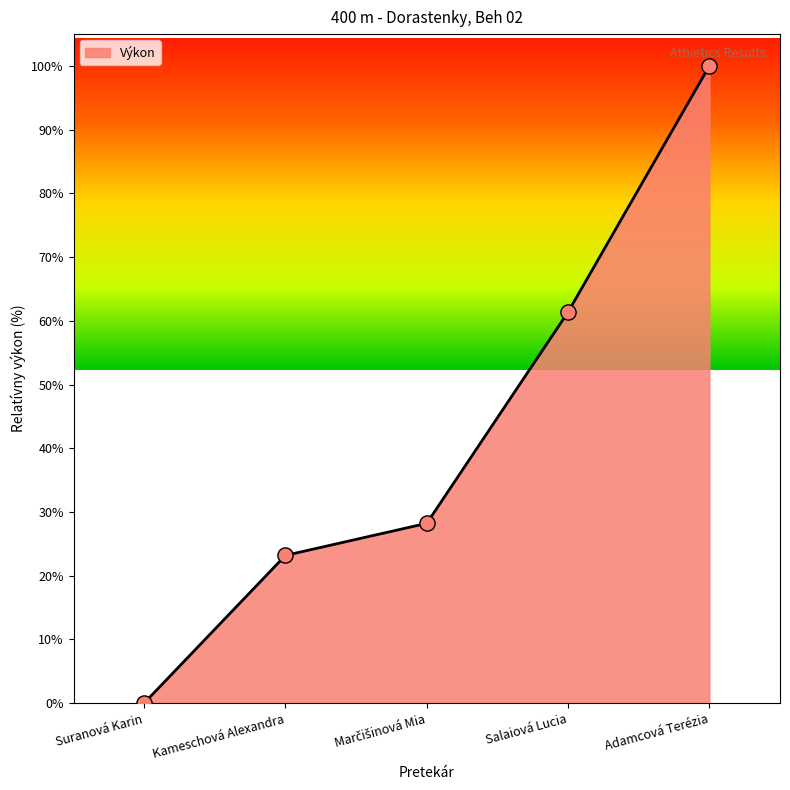

What is the ratio of the value at Adamcová Terézia to the value at Salaiová Lucia?

1.6